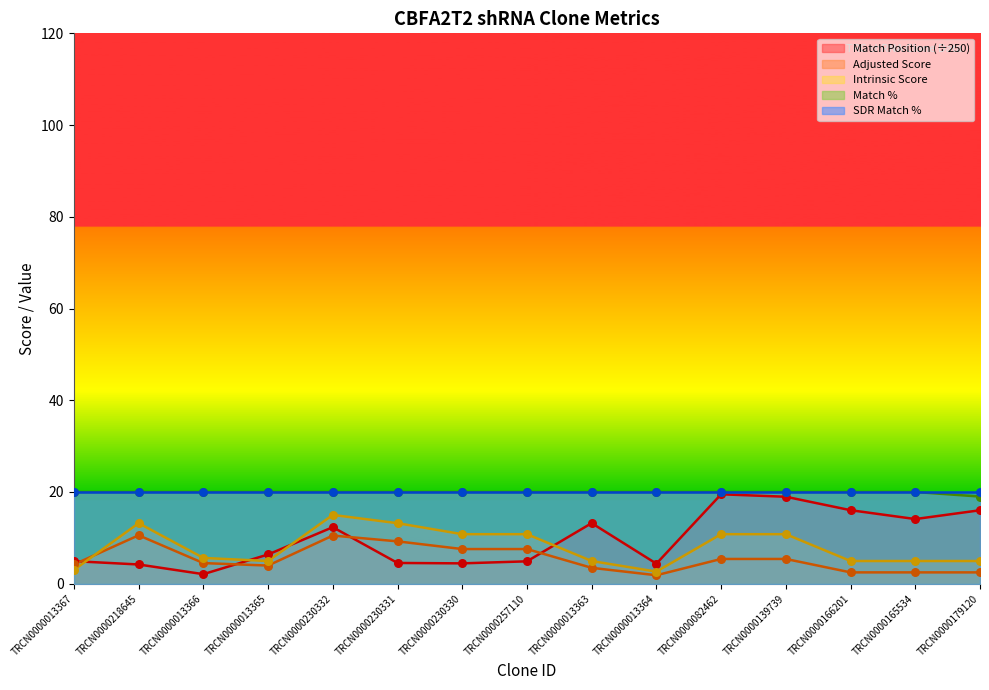

At how many categories does at least one series exceed 19?

14